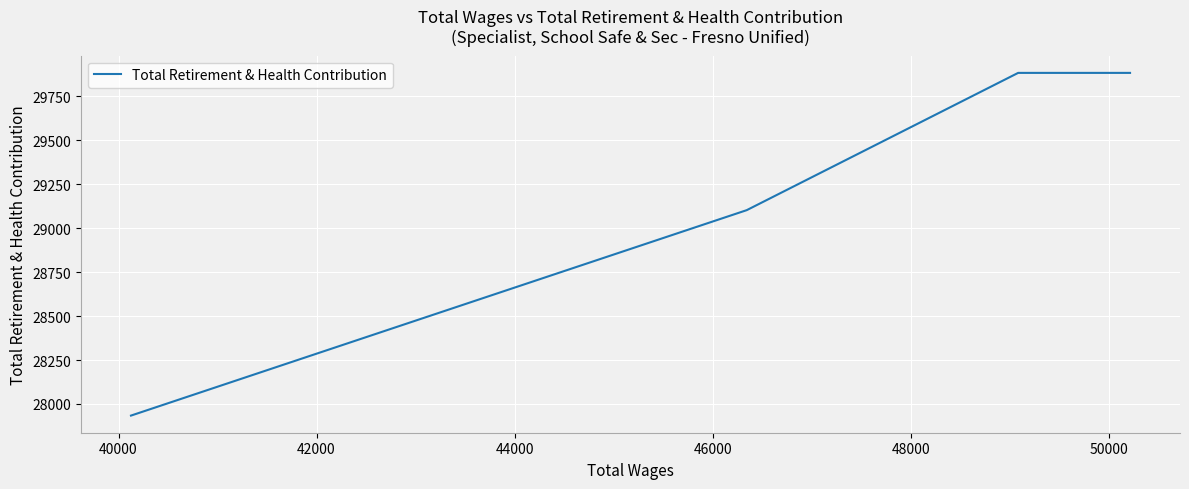

What is the maximum value shown in the chart?

29884